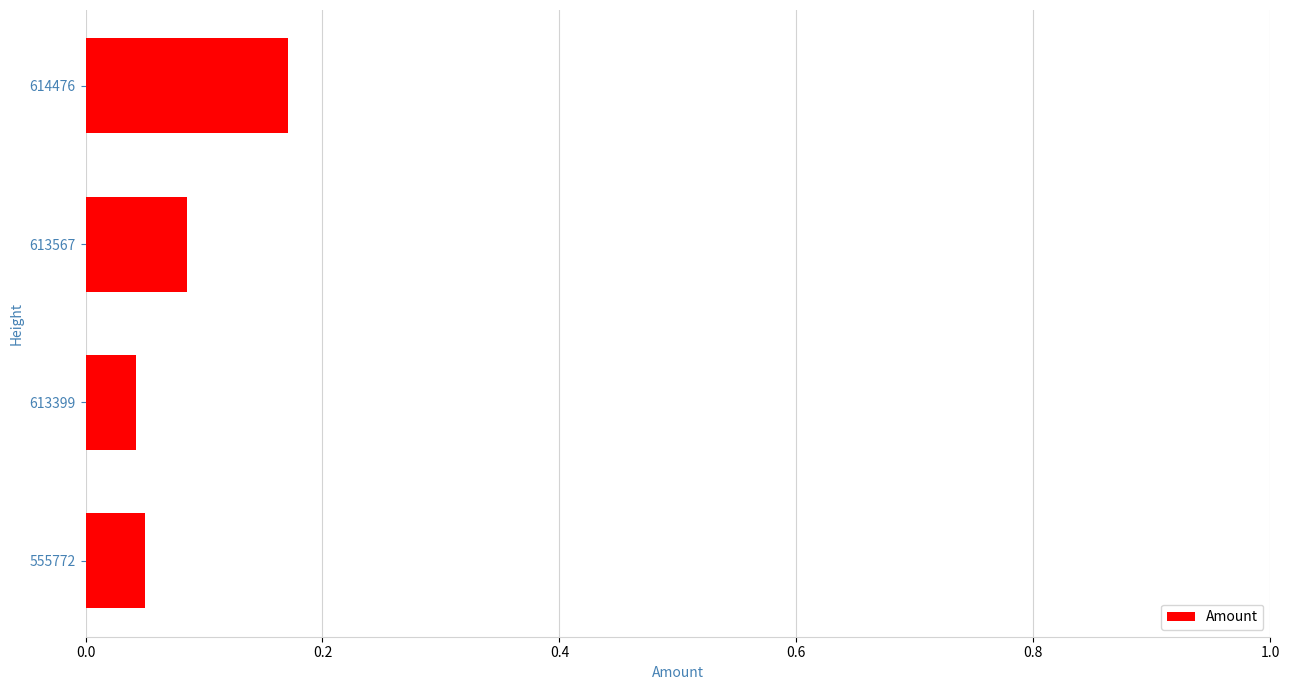

How many values are between 0 and 1?

4